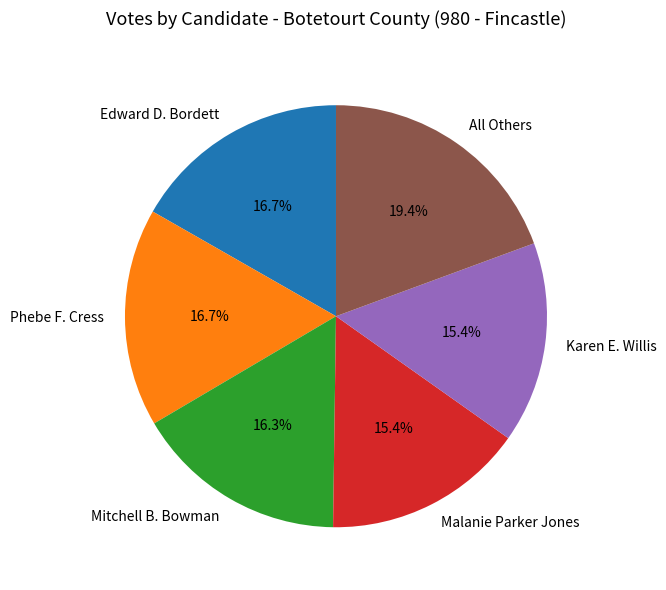

Does Karen E. Willis account for over 50% of the chart?

No